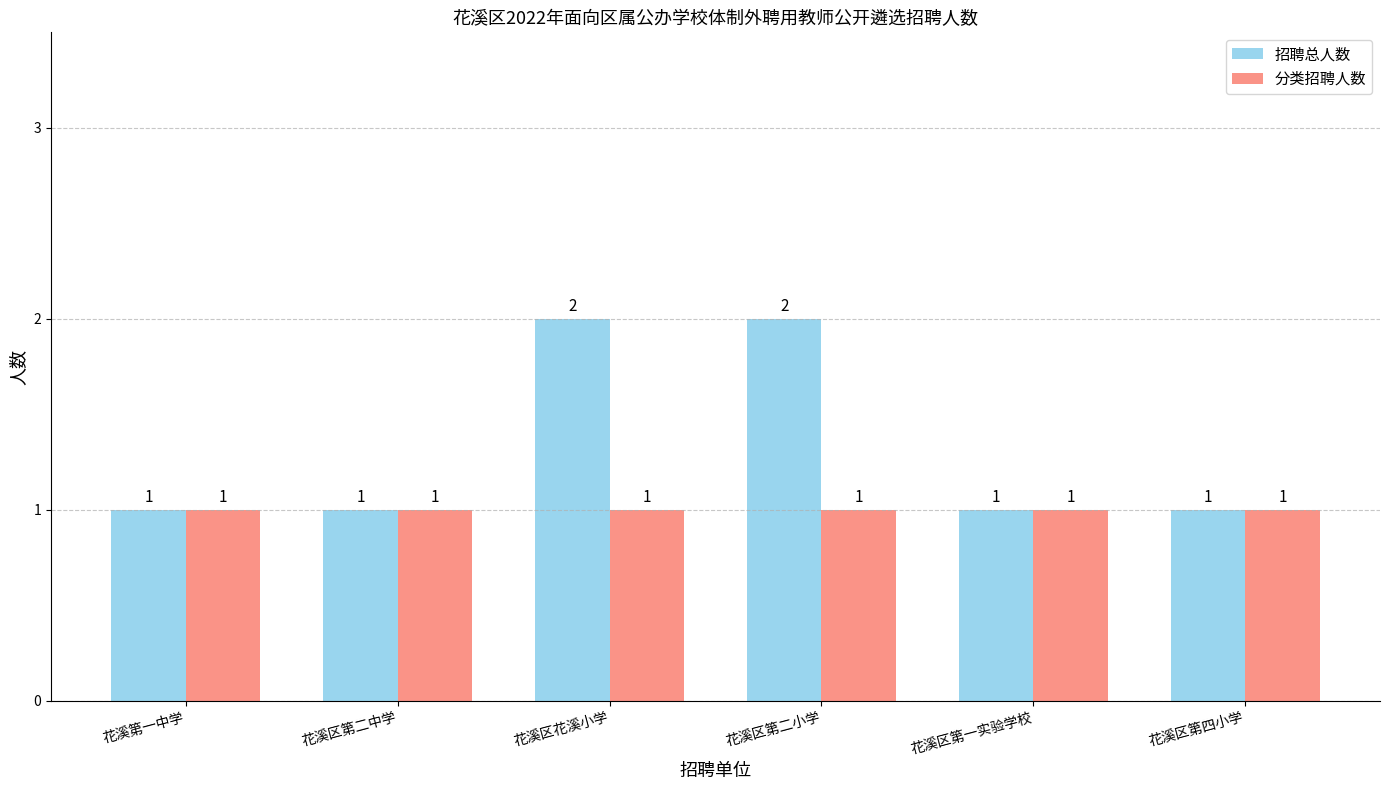

Reading left to right, extract all data points from this chart.

招聘总人数: 1	1	2	2	1	1
分类招聘人数: 1	1	1	1	1	1